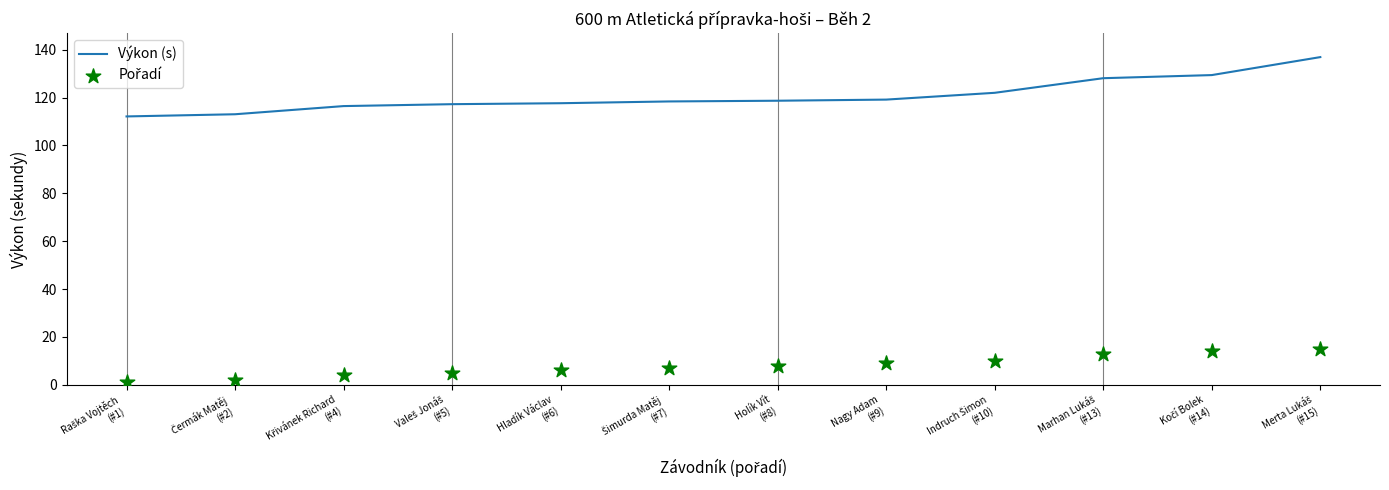

Is the value of Pořadí at Křivánek Richard
(#4) greater than the value of Výkon (s) at Nagy Adam
(#9)?

No